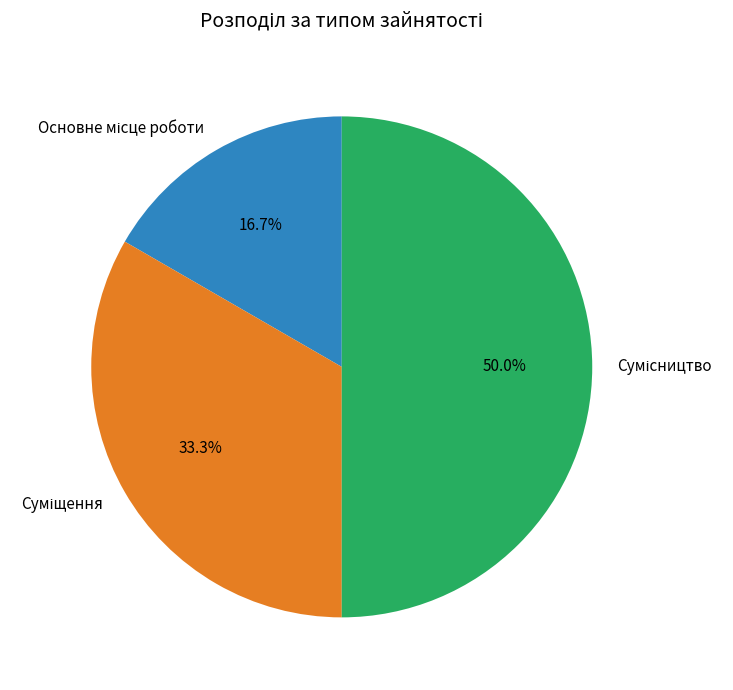

Between Сумісництво and Основне місце роботи, which is larger?

Сумісництво